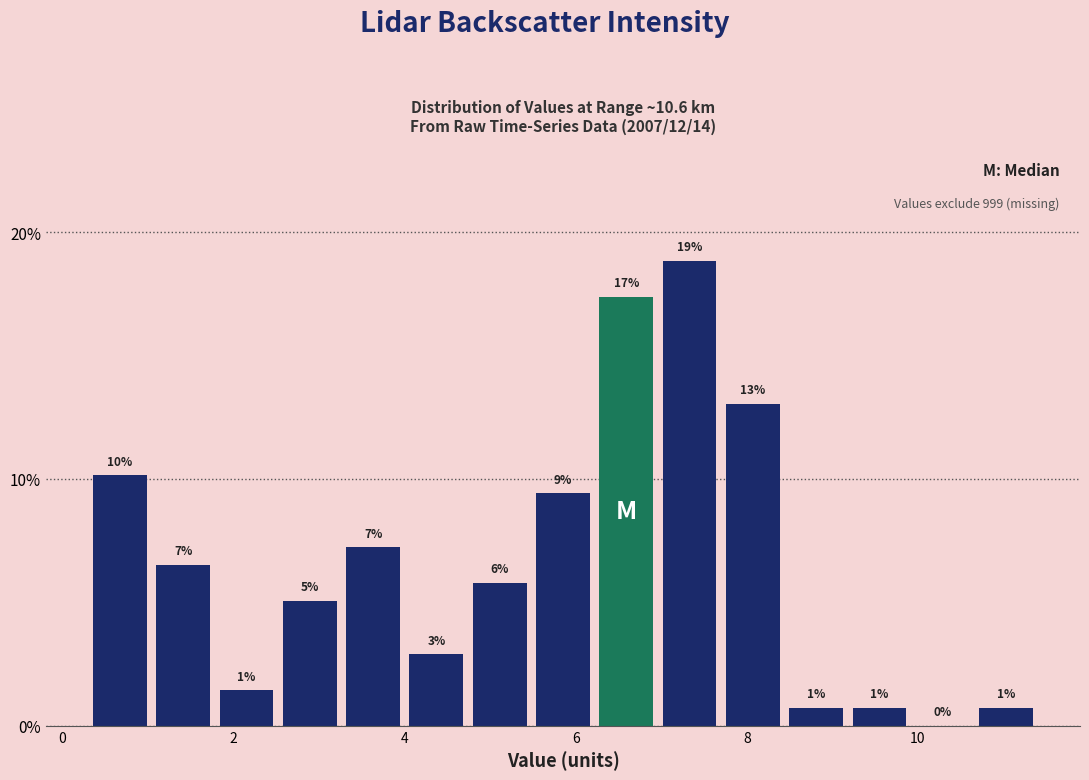

Around what value on the x-axis is the tallest bar? Give the approximate position of its centre, as read against the axis.

7.4